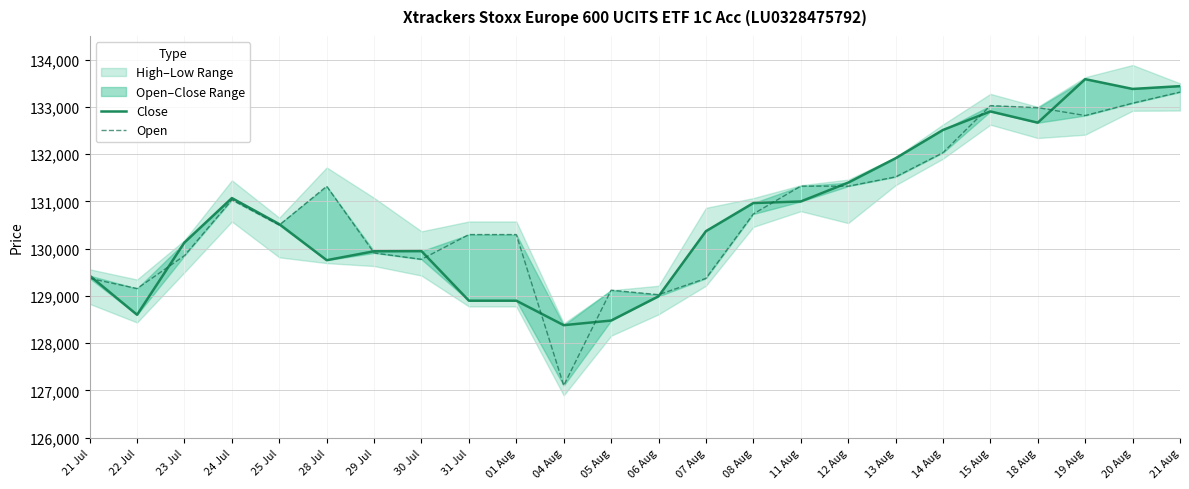

Is this an area chart (filled region under the line)?

No